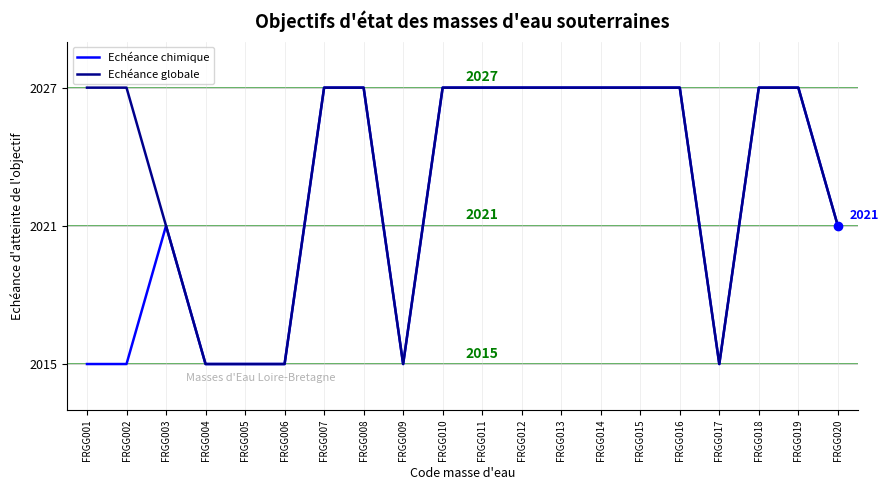

What is the sum of the Echéance chimique values at FRGG013 and FRGG016?

4054